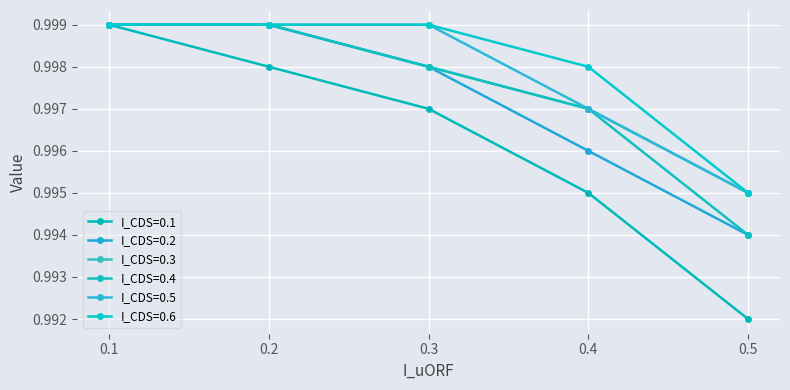

Count the number of categories in the chart.

5